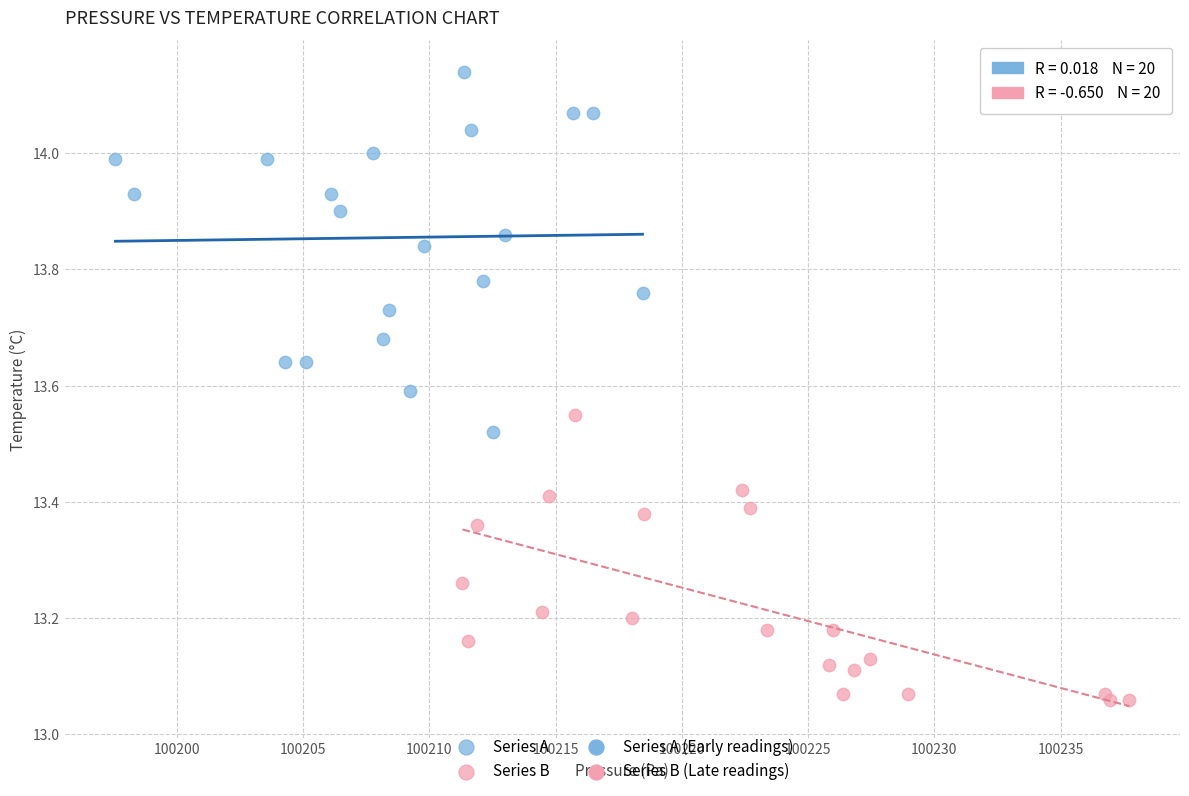

Which series has the largest Y range (max minus min)?

Series A